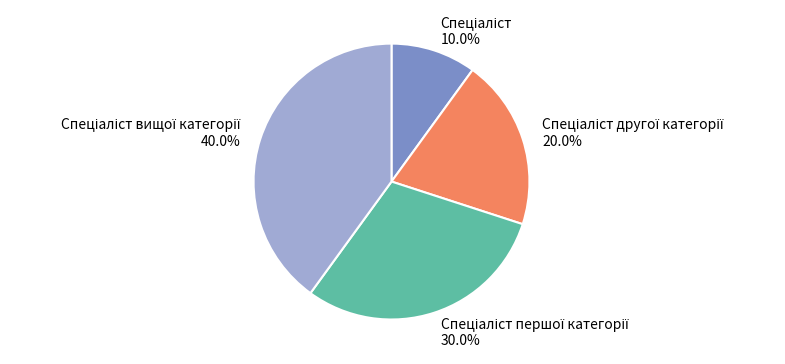

Does any single category account for the majority?

No